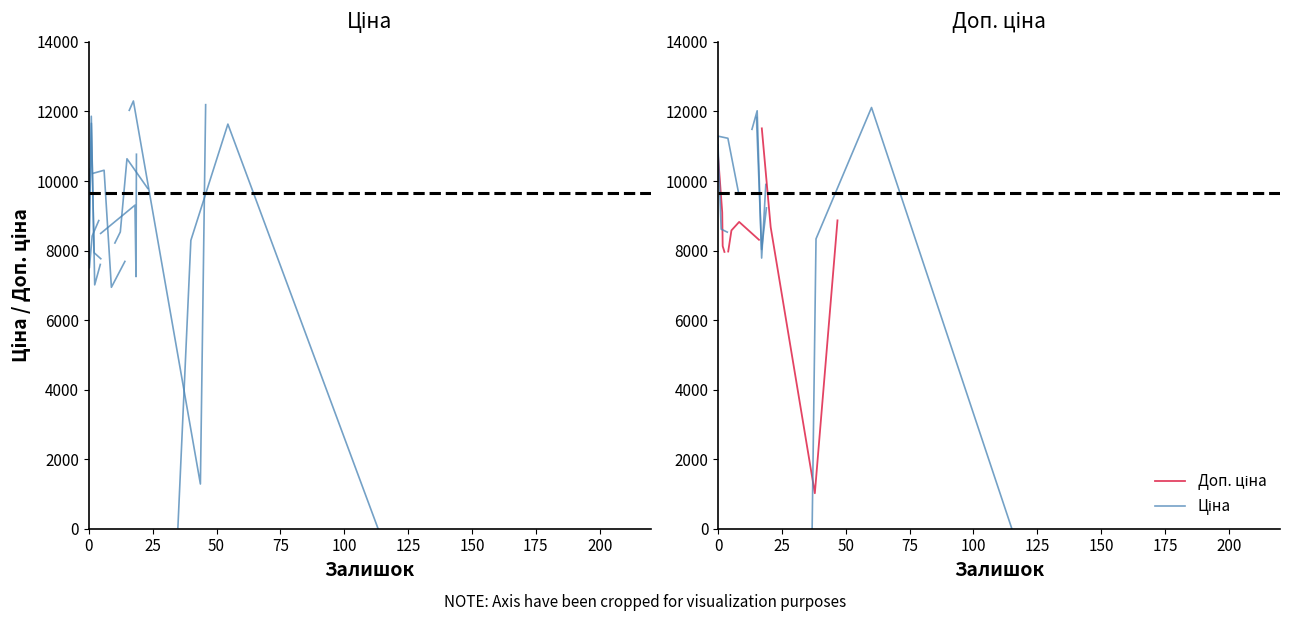

What is the total value across all series at 25?

20140.8